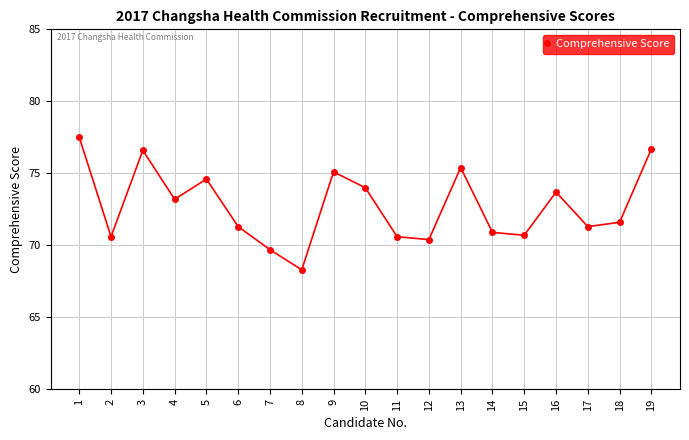

How many lines are shown in the chart?

1